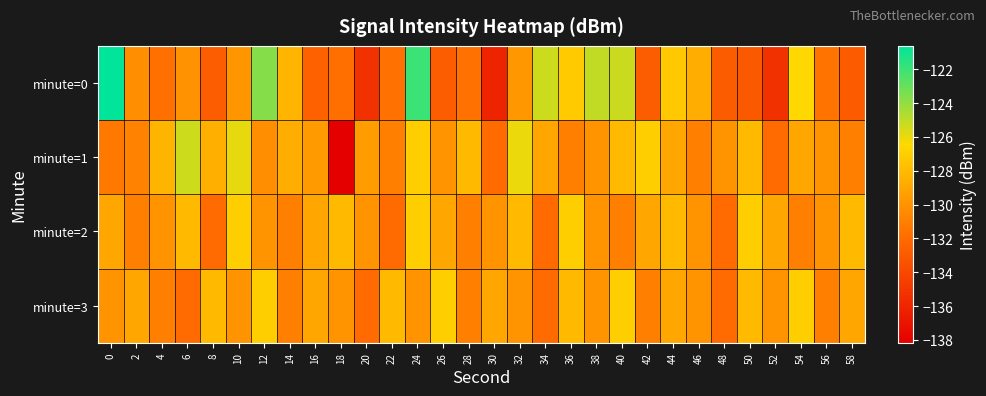

How many distinct data groups are displayed?

4